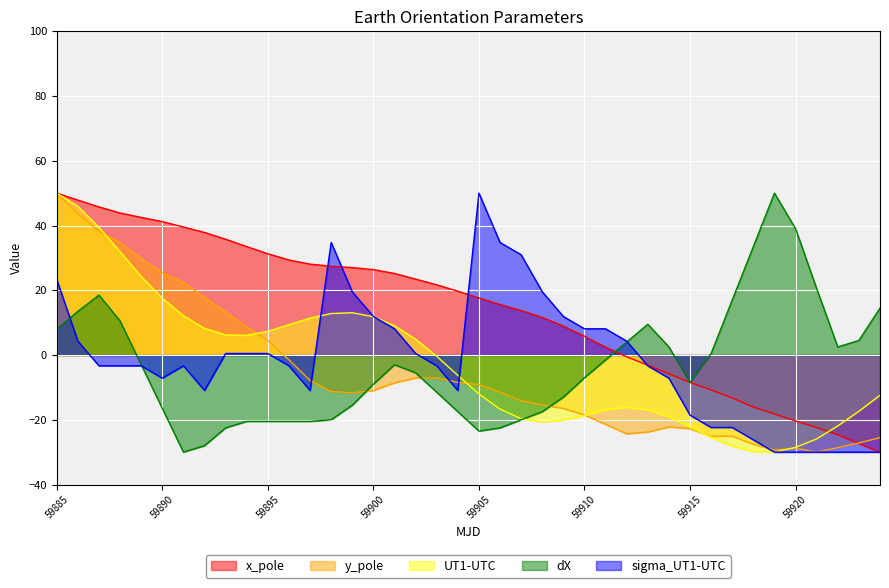

The x_pole series shows 25.2 at 59901. True or false?

True